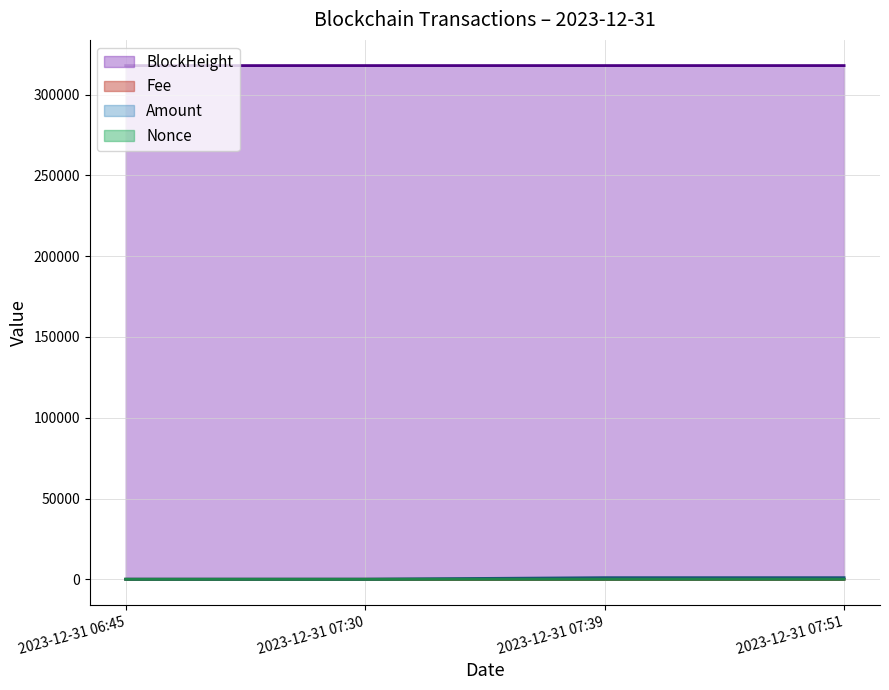

How many lines are shown in the chart?

4